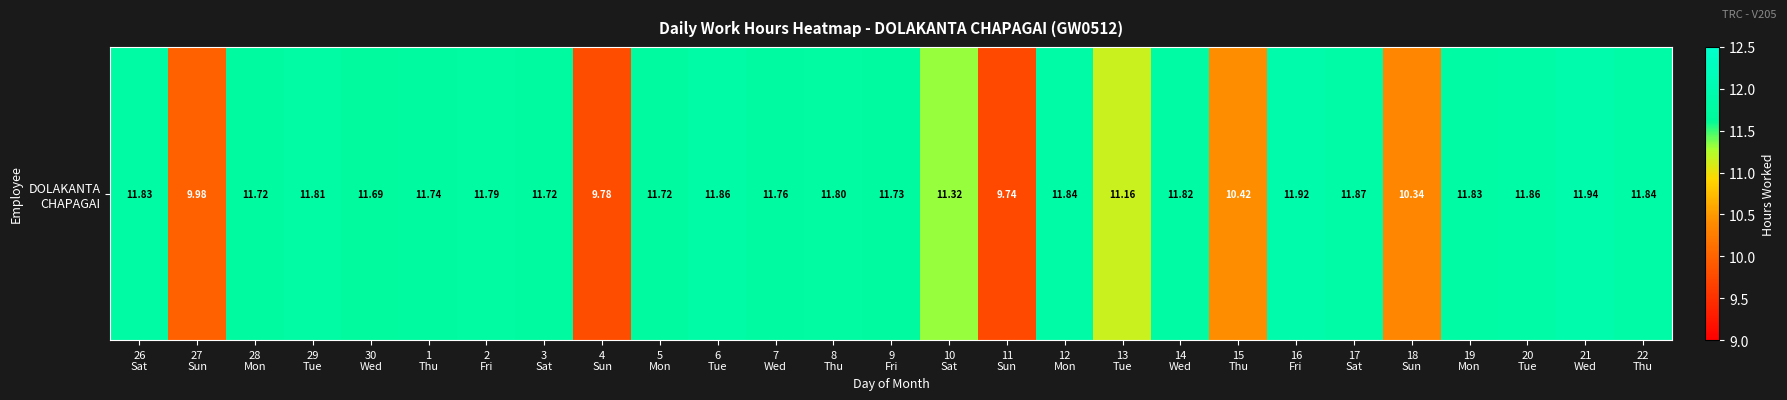

What is the minimum value shown in the chart?

9.7